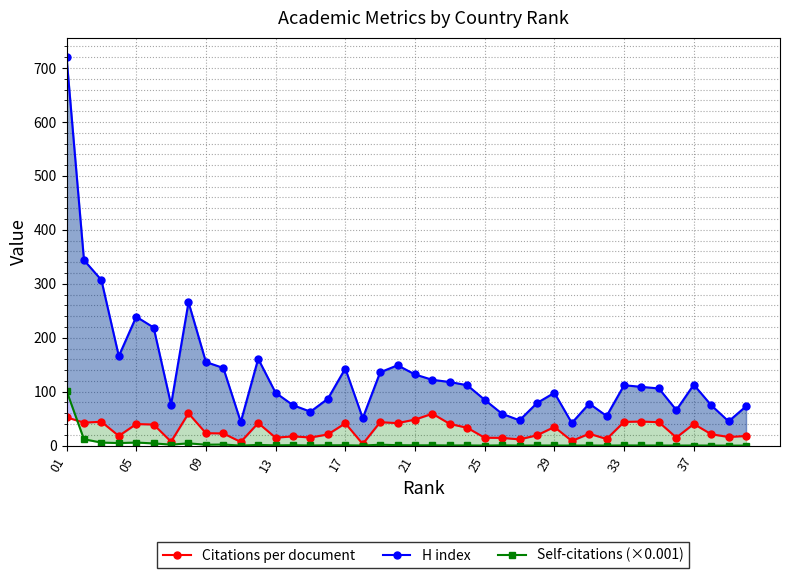

Reading left to right, what are all the values shown in this chart?

Citations per document: 52.5	42.7	44.3	18.0	40.0	39.2	7.5	59.9	23.1	22.6	6.9	42.0	14.7	17.3	15.1	20.8	41.4	3.1	43.5	41.7	48.3	59.2	40.2	33.1	14.7	14.4	11.6	19.2	34.6	8.8	22.1	12.3	44.0	44.7	43.5	15.0	40.2	21.2	16.0	17.9
H index: 720.0	344.0	307.0	166.0	239.0	219.0	76.0	266.0	155.0	144.0	44.0	161.0	98.0	75.0	63.0	87.0	143.0	51.0	136.0	149.0	132.0	122.0	118.0	112.0	85.0	59.0	47.0	79.0	98.0	42.0	78.0	55.0	112.0	109.0	106.0	66.0	113.0	75.0	45.0	73.0
Self-citations (×0.001): 101.7	11.8	5.7	4.8	5.8	4.1	2.0	4.3	1.8	2.1	0.1	1.4	0.6	0.9	0.4	0.7	0.7	0.2	1.7	0.9	0.6	0.7	0.4	0.4	0.2	0.6	0.2	0.3	0.3	0.2	0.4	0.2	0.4	0.3	0.3	0.2	0.3	0.2	0.1	0.1